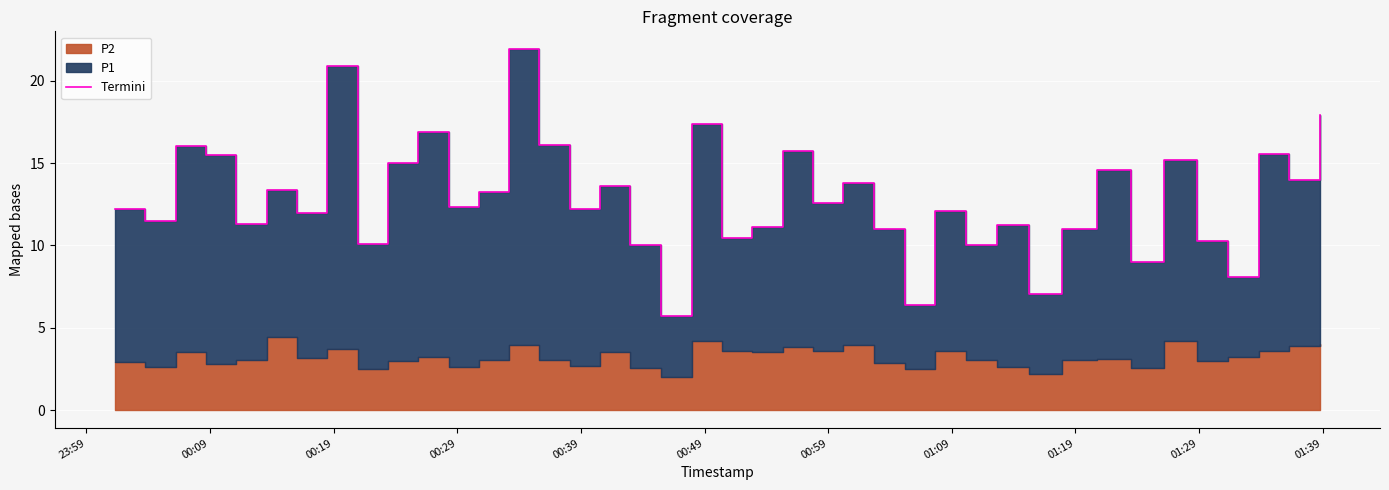

True or false: the data has more than 1 interior local peaks.

True